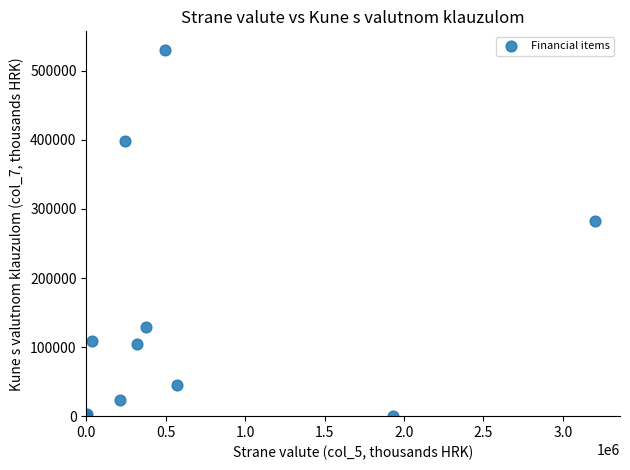

What Y value in the scatter plot is closest to 265338?

281986